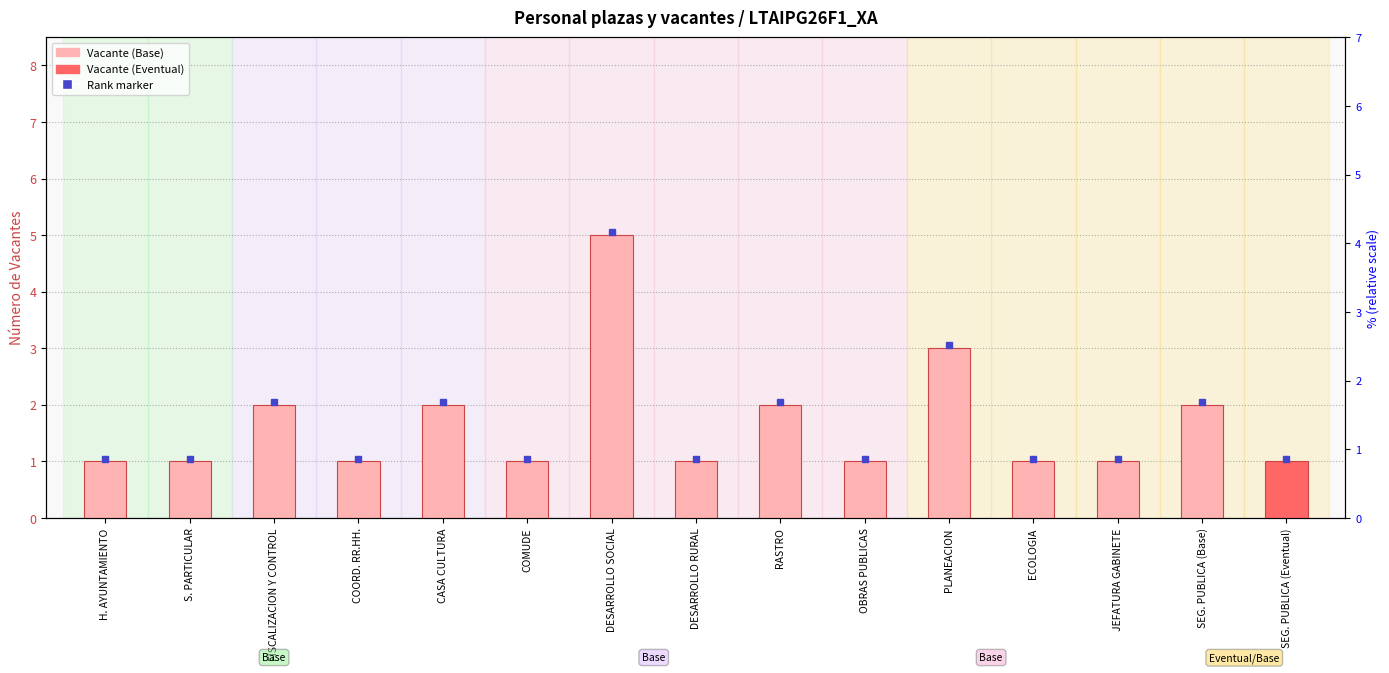

Reading left to right, list all the values displayed in this chart.

H. AYUNTAMIENTO=1	S. PARTICULAR=1	FISCALIZACION Y CONTROL=2	COORD. RR.HH.=1	CASA CULTURA=2	COMUDE=1	DESARROLLO SOCIAL=5	DESARROLLO RURAL=1	RASTRO=2	OBRAS PUBLICAS=1	PLANEACION=3	ECOLOGIA=1	JEFATURA GABINETE=1	SEG. PUBLICA (Base)=2	SEG. PUBLICA (Eventual)=1